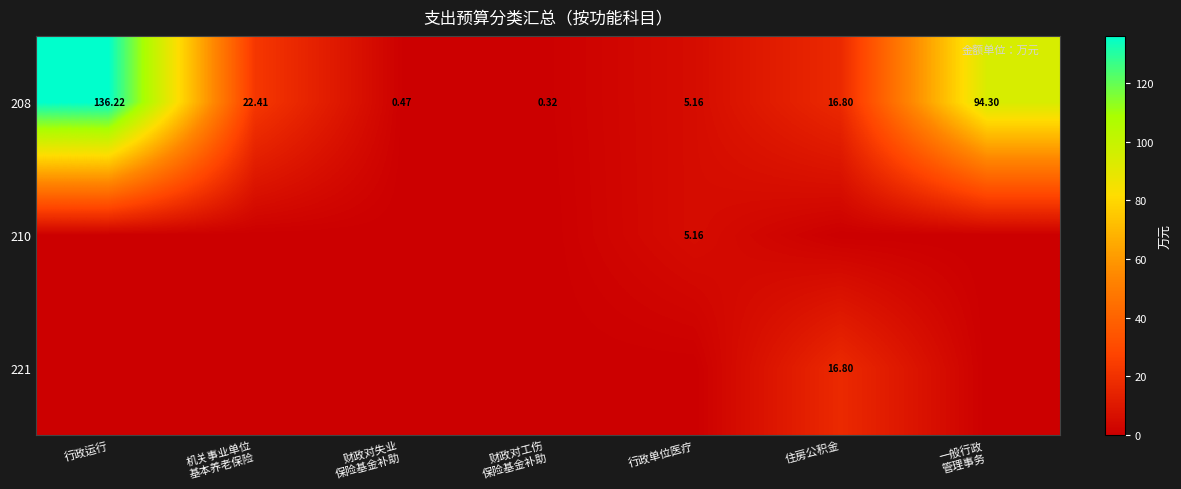

At how many categories does at least one series exceed 75?

2